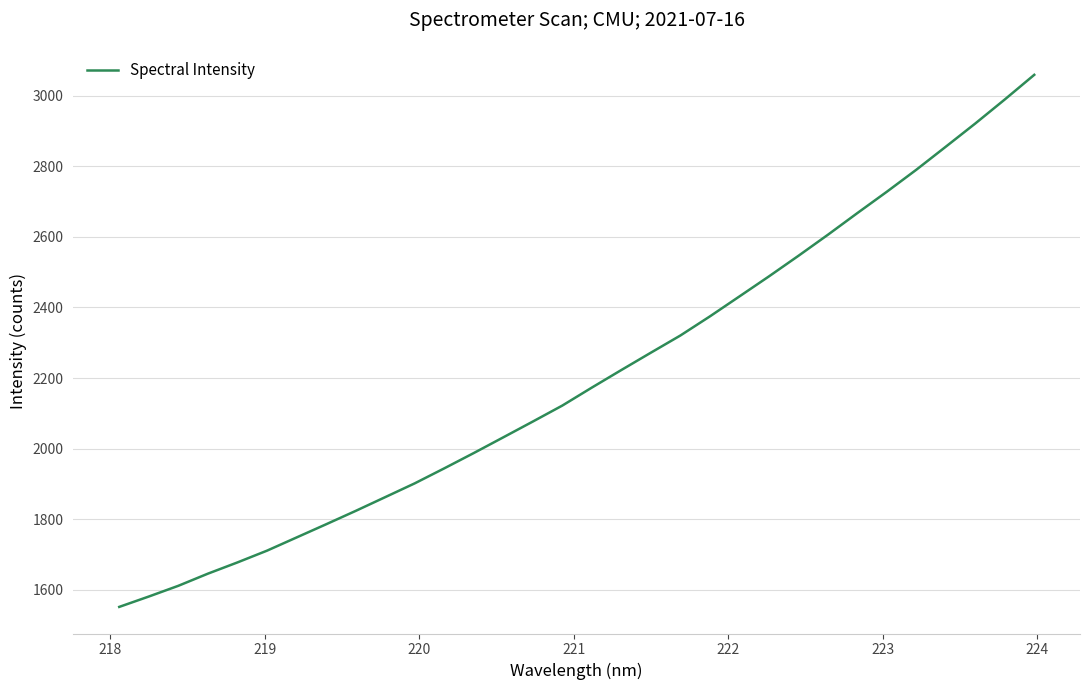

What is the smallest value displayed?

1551.0